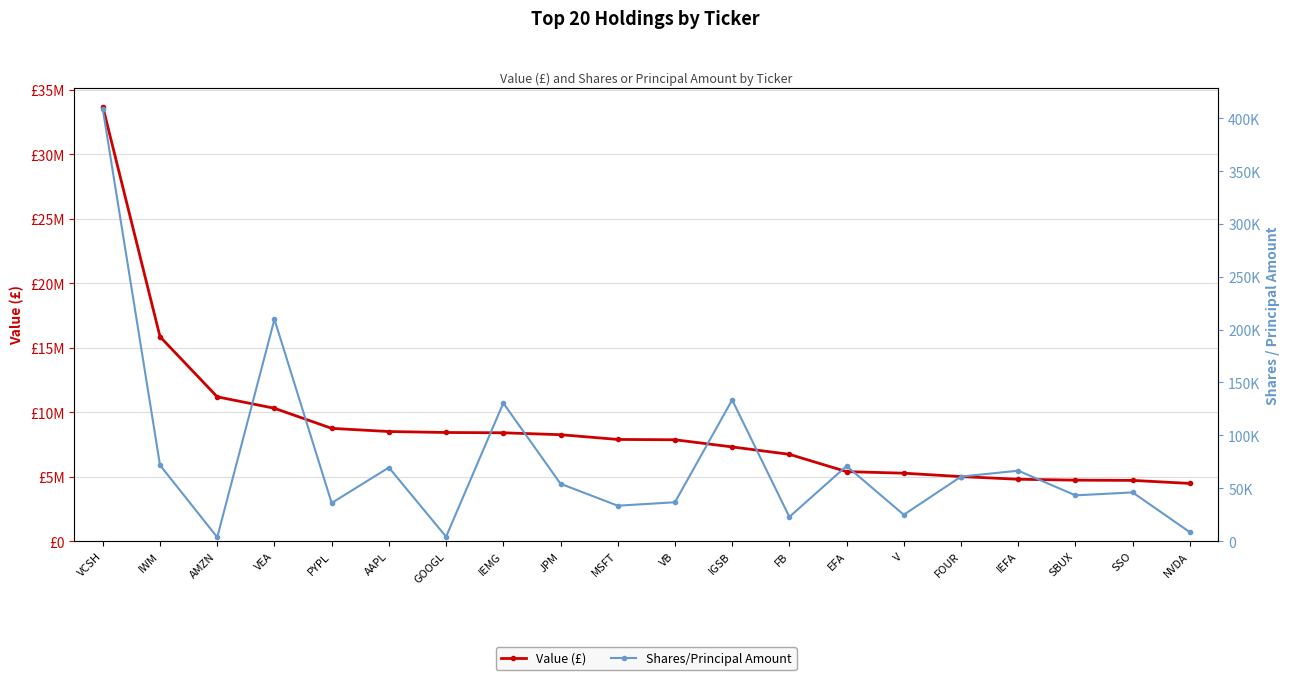

True or false: Value (£) has a value of 8934109 at FOUR.

False